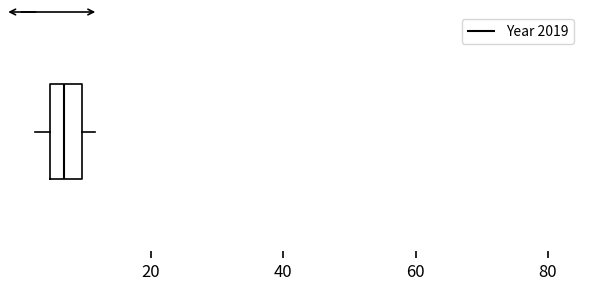

Transcribe this box plot: give where the median line is, the range the box spans, and where the two whiskers end, as read against the x-axis. The values are not printed on the chart, so give them approximately, as read against the axis.

median 6, box 4 to 10, whiskers 2 to 12